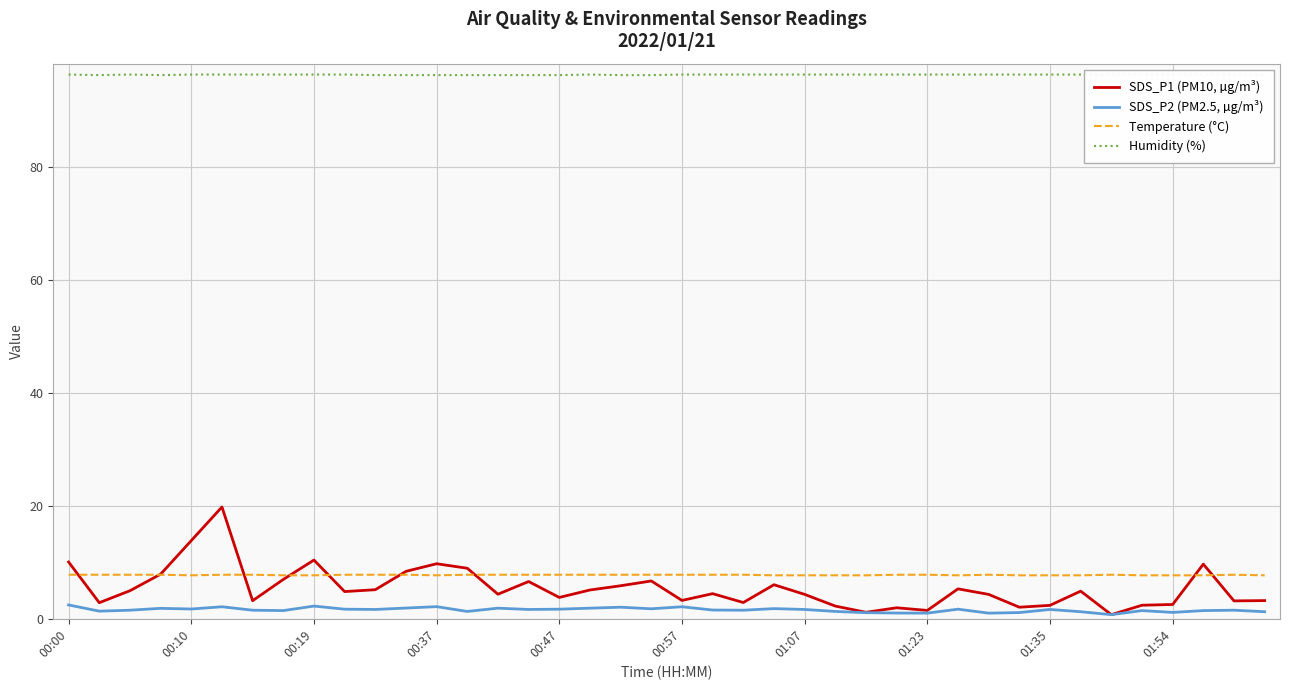

True or false: SDS_P2 (PM2.5, µg/m³) and Humidity (%) intersect in this chart.

False